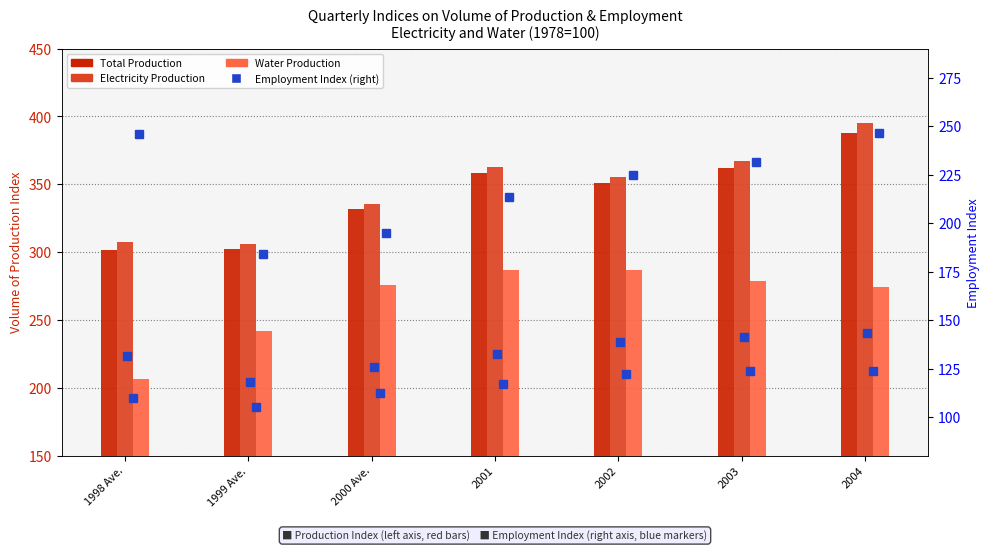

The value of Electricity Production at 1999 Ave. is 455.2. True or false?

False